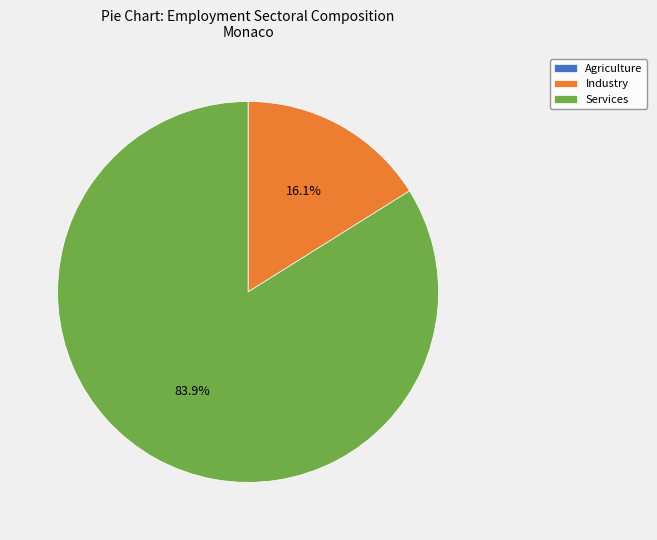

What is the largest slice in the pie chart?

Services